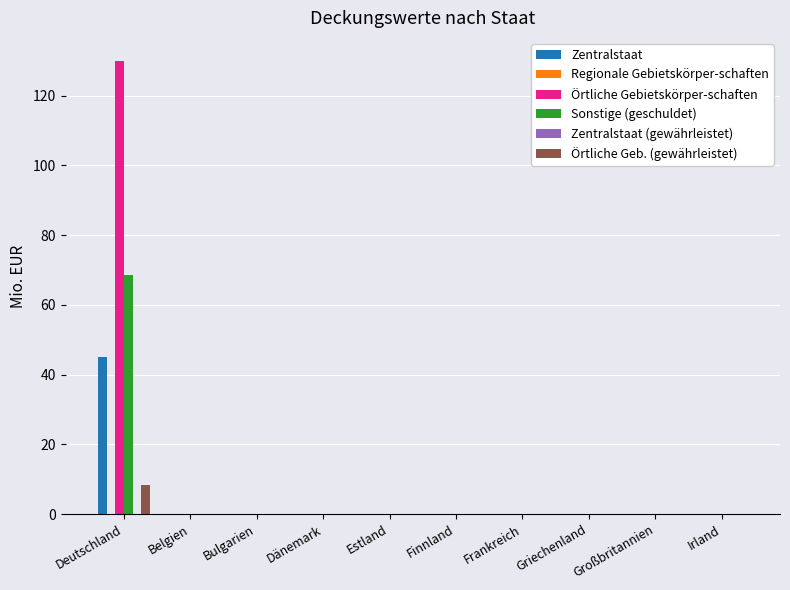

At which label is Örtliche Geb. (gewährleistet) closest to 4?

Belgien